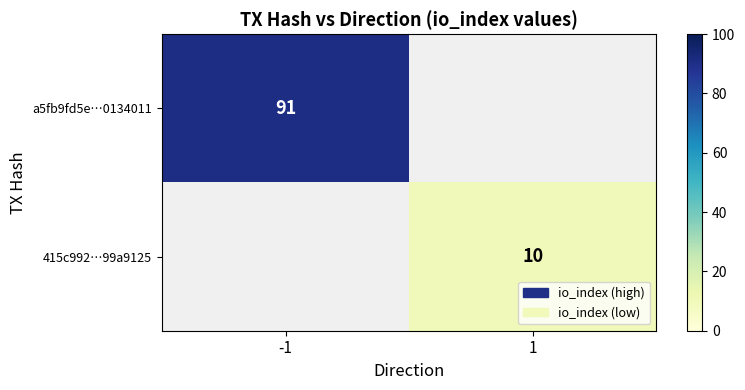

How many categories are shown in the chart?

2